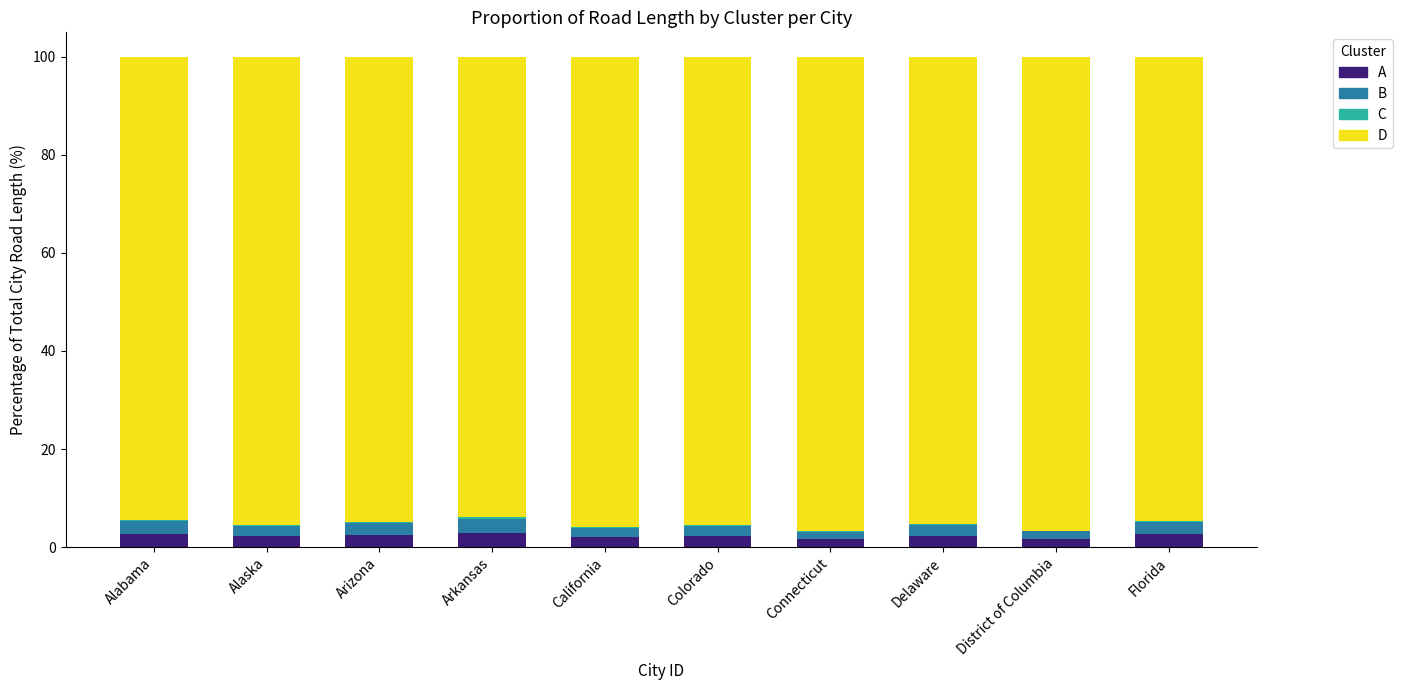

How many categories are shown in the chart?

10